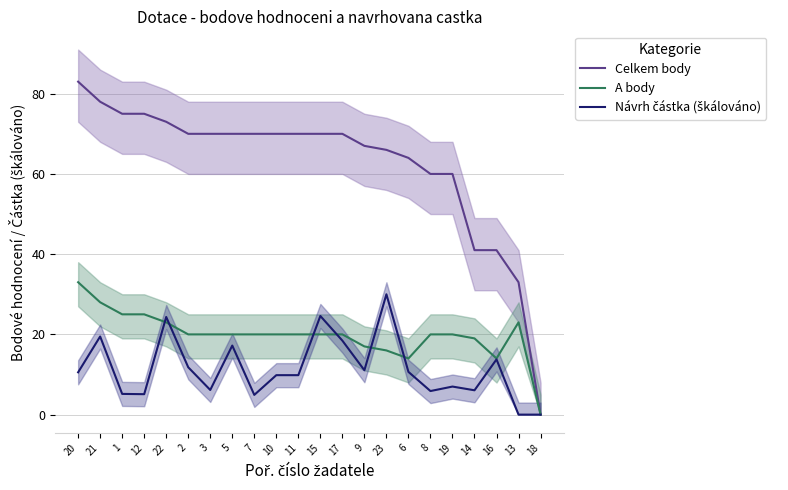

What is the average value of the Návrh částka (škálováno) series?

11.4